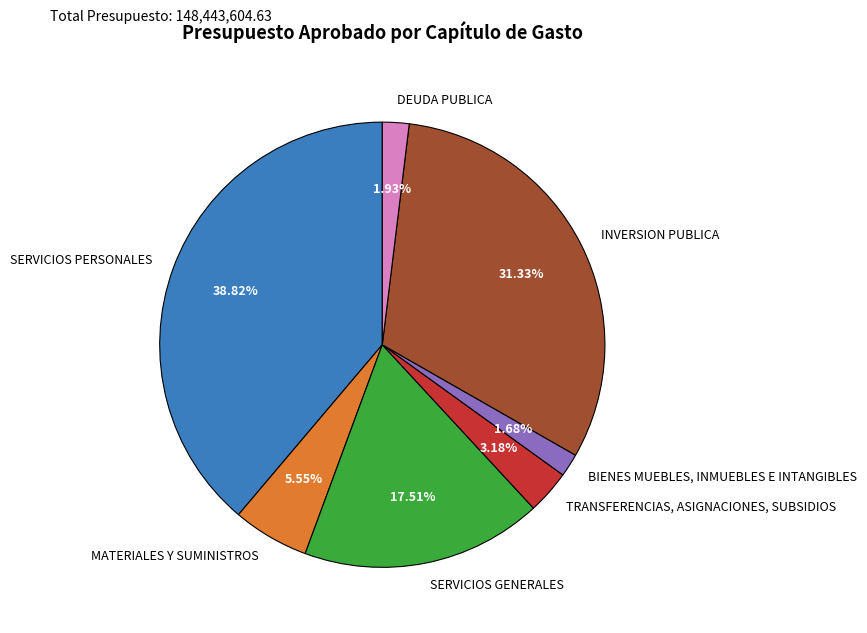

What percentage do SERVICIOS PERSONALES and MATERIALES Y SUMINISTROS together represent?

44.4%